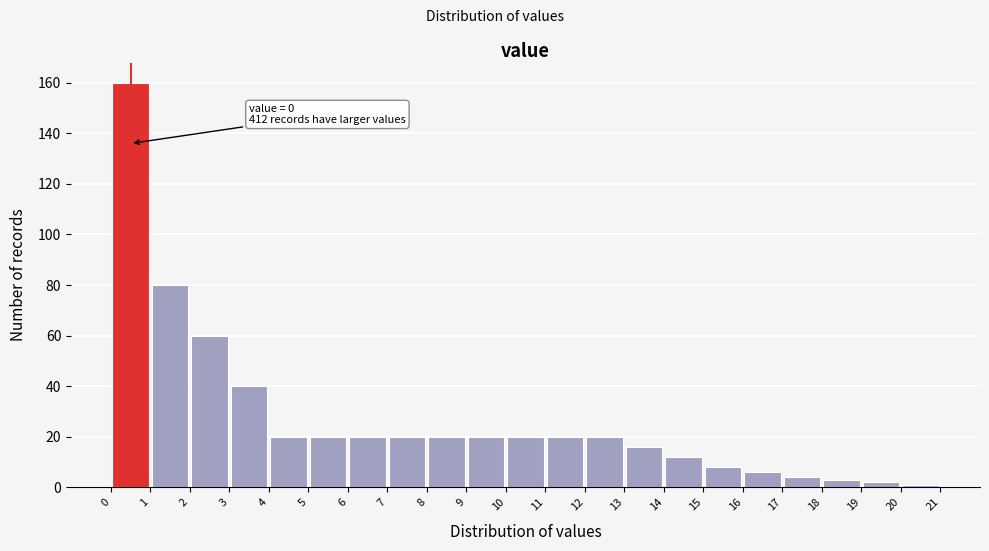

Which range on the x-axis has the tallest bar?

0 to 1